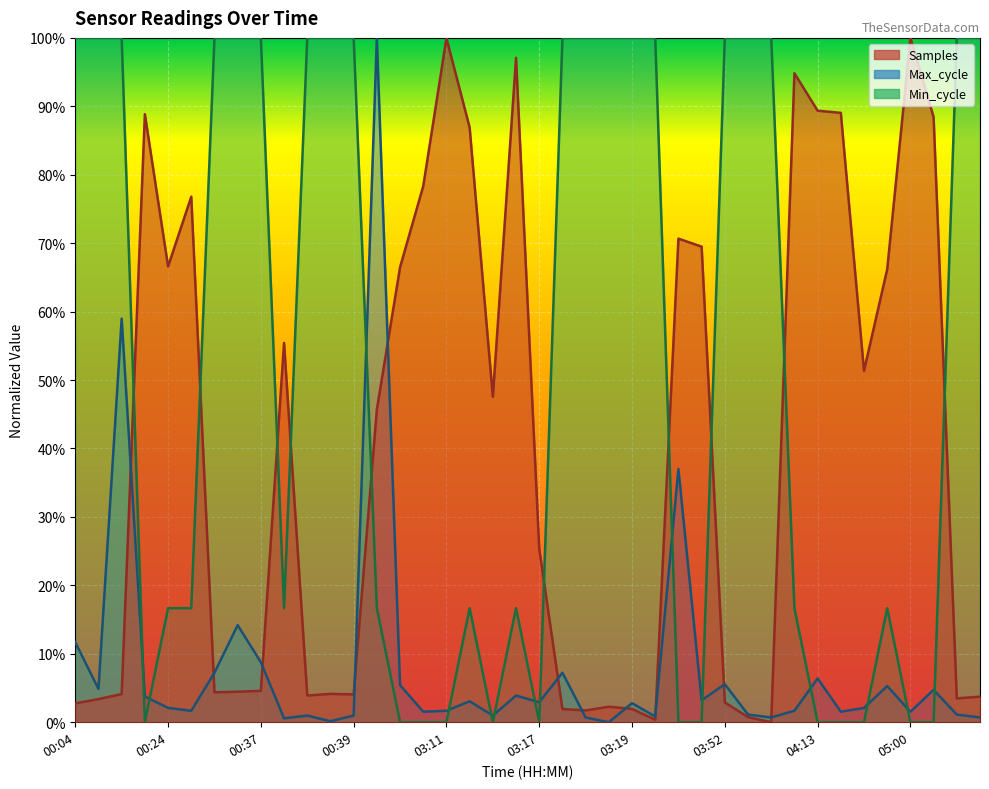

What are all the series names shown in the legend?

Samples, Max_cycle, Min_cycle